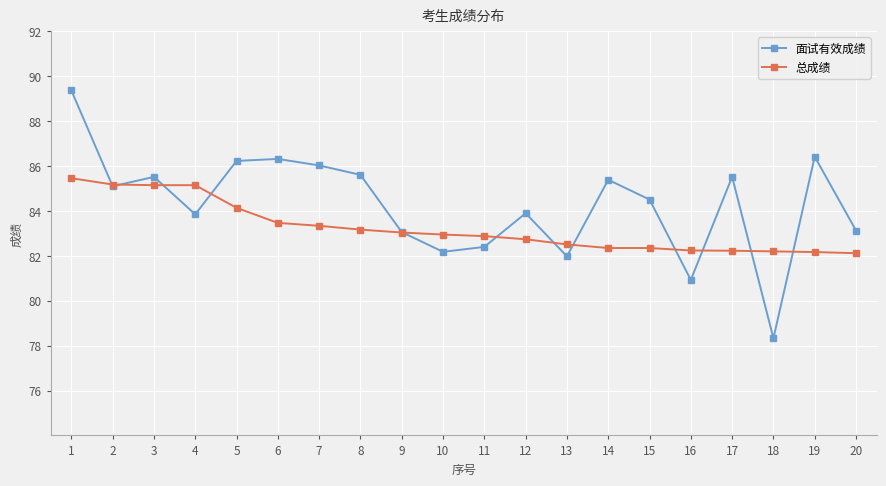

What is the value of the 总成绩 point at the 20th from the left?

82.1